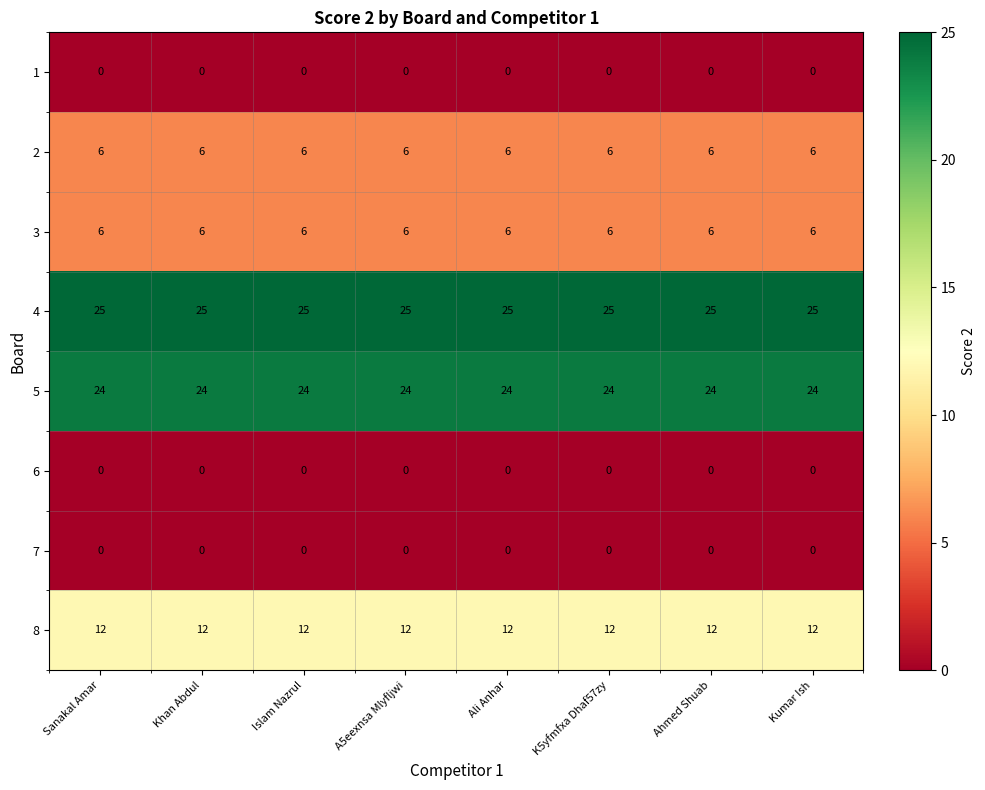

What is the total value across all series at K5yfmfxa Dhaf57zy?

73